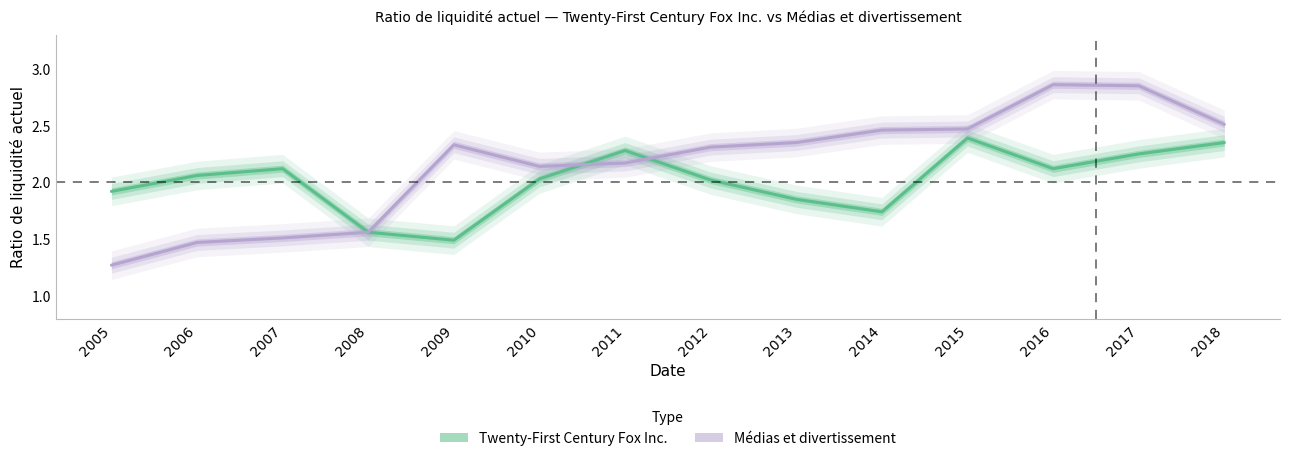

At which label is Twenty-First Century Fox Inc. closest to 1?

2009